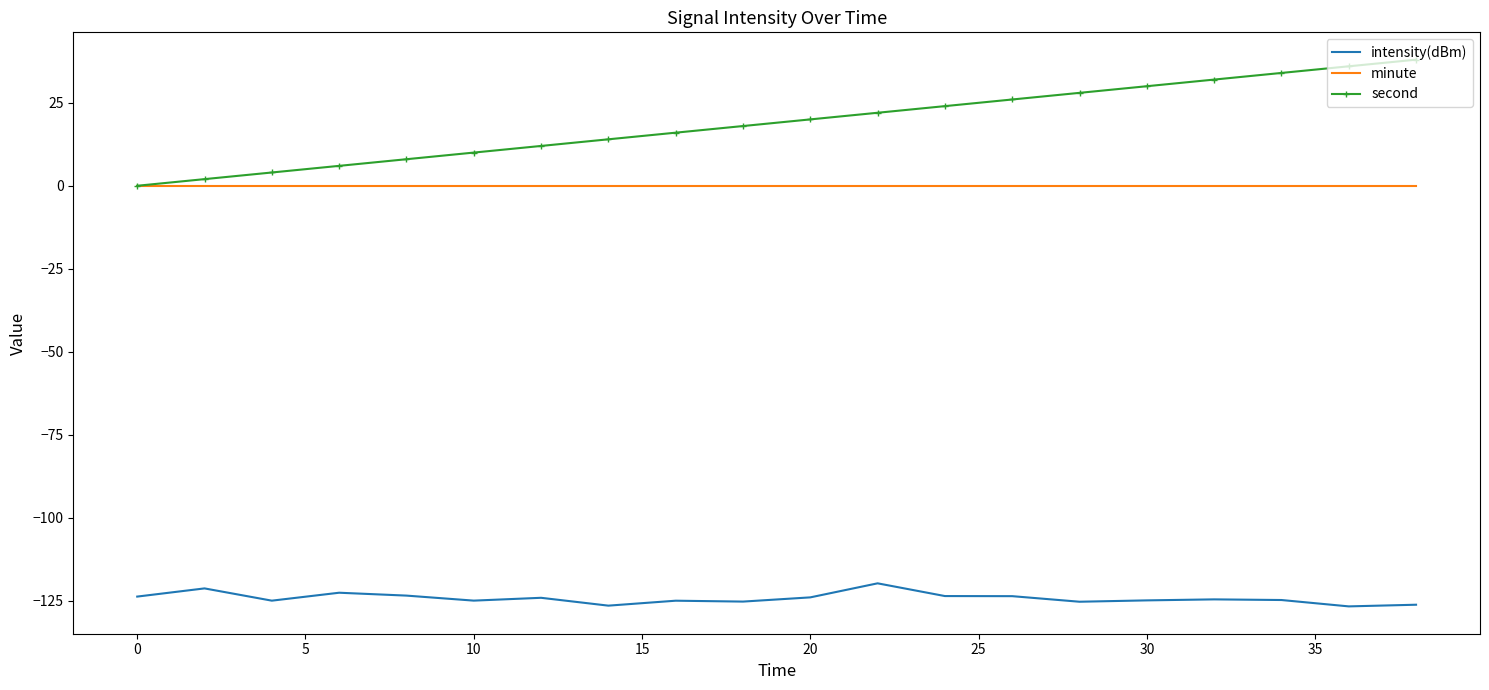

What is the maximum value shown in the chart?

38.0